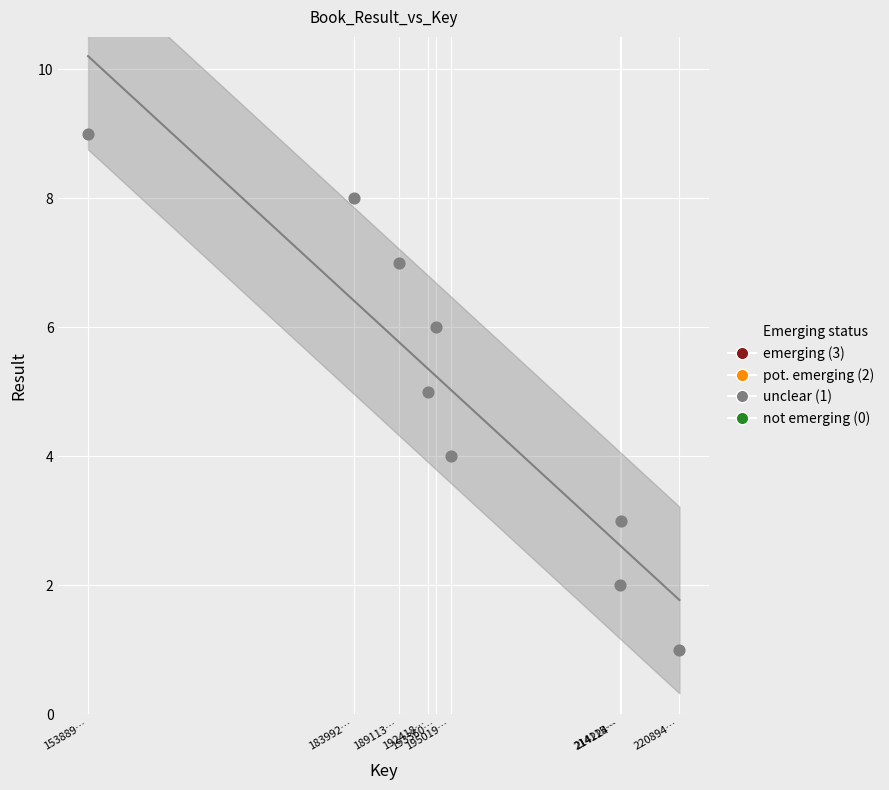

What is the range of Y values (max minus min)?

8